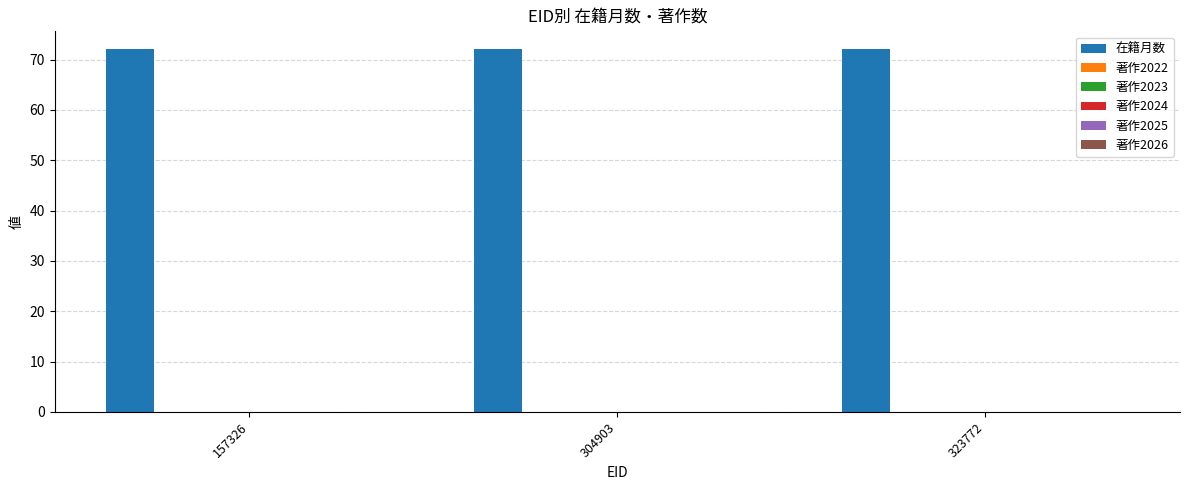

What is the difference between the highest and lowest values at 323772?

72